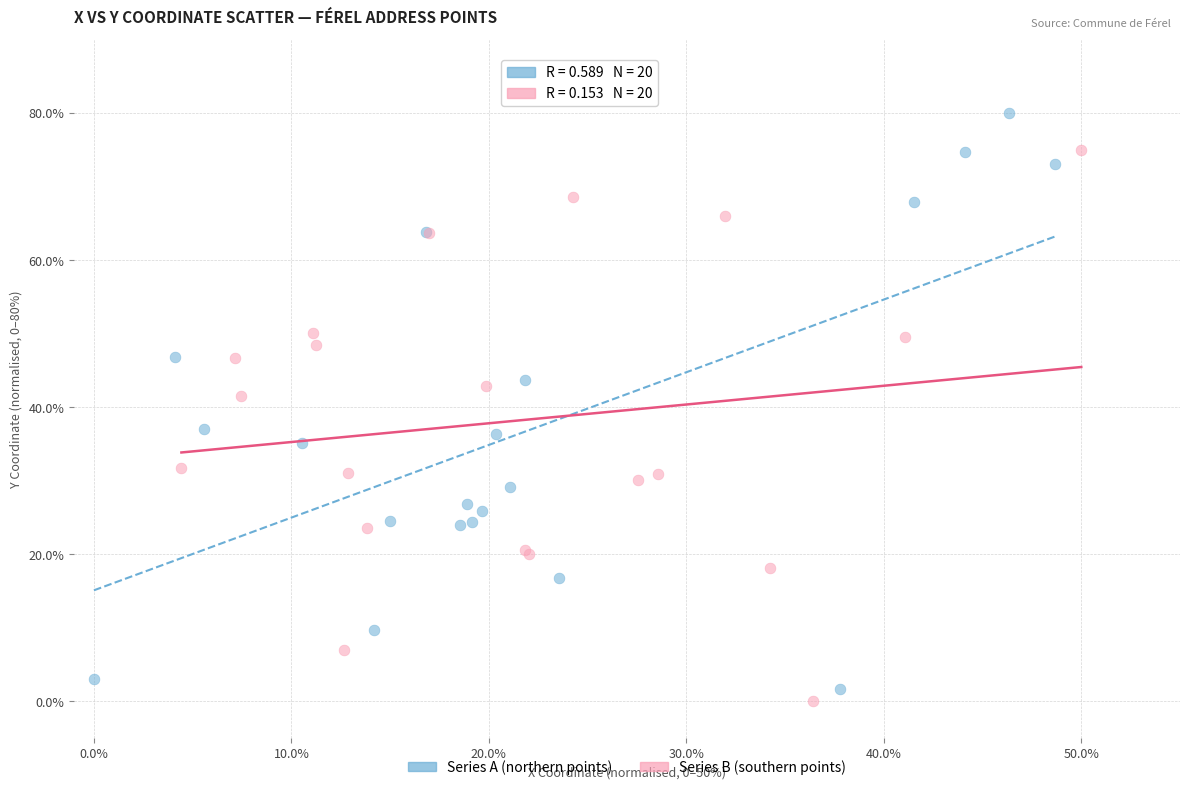

Which series contains the highest Y value?

Series A (northern points)